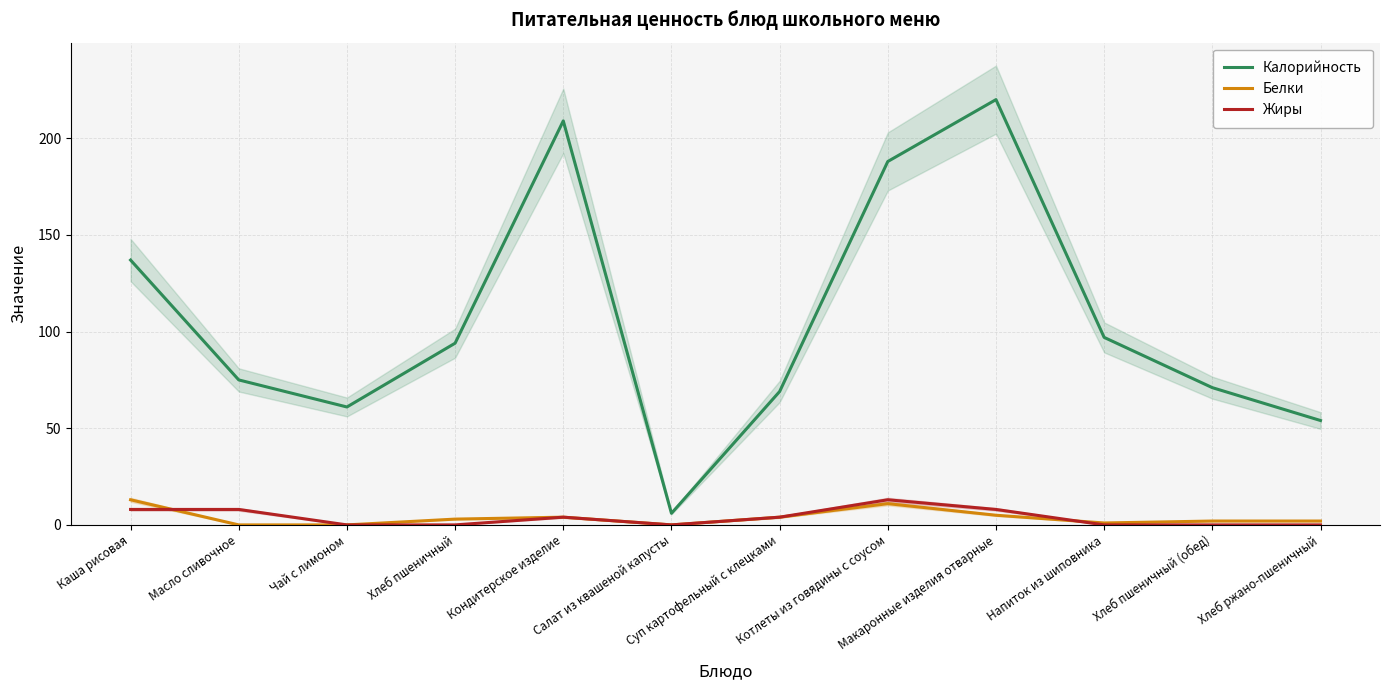

True or false: Белки has a value of 1 at Напиток из шиповника.

True